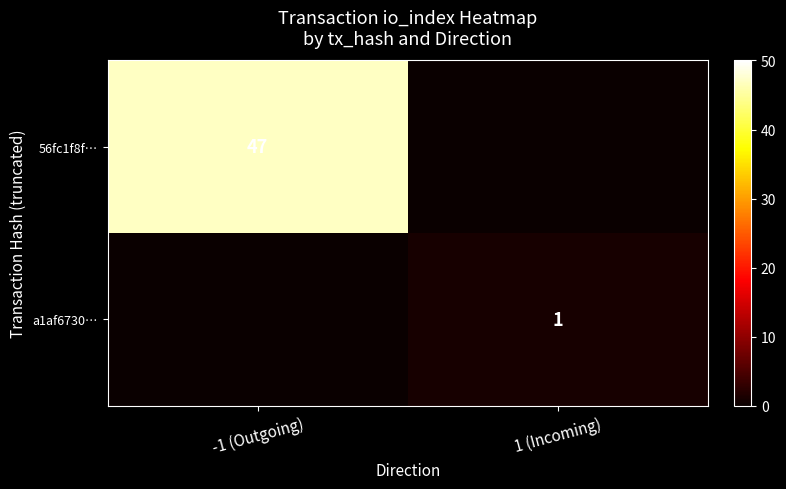

Which has a higher value, 1 (Incoming) or -1 (Outgoing)?

-1 (Outgoing)